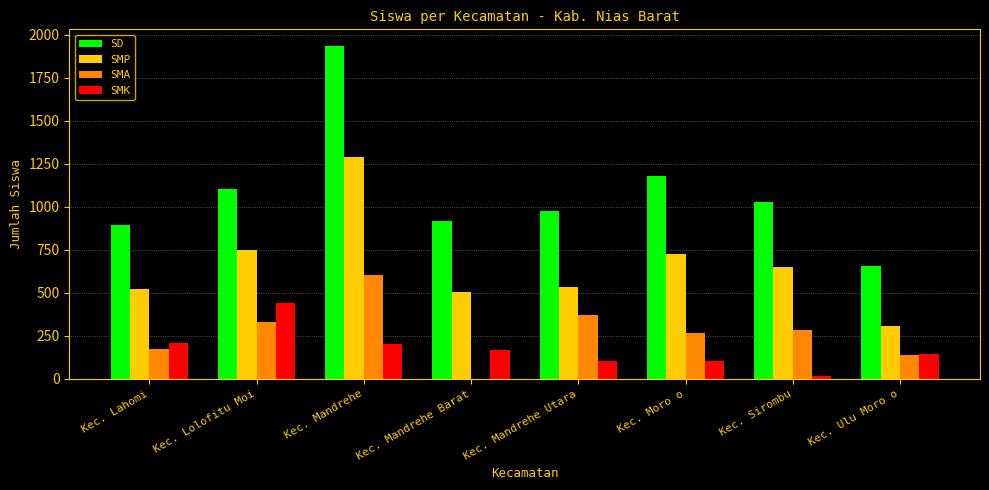

True or false: SMK has a value of 234 at Kec. Mandrehe Barat.

False